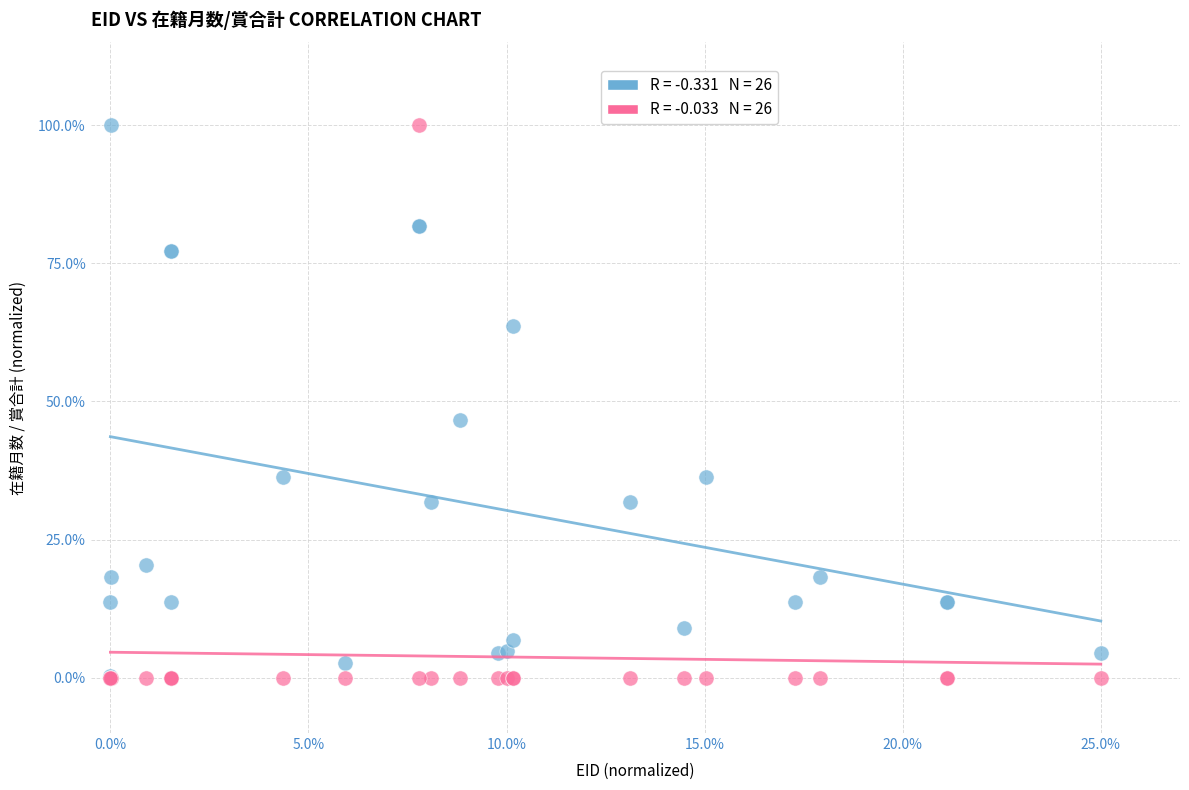

Across all series, what Y value is closest to 50?

46.6